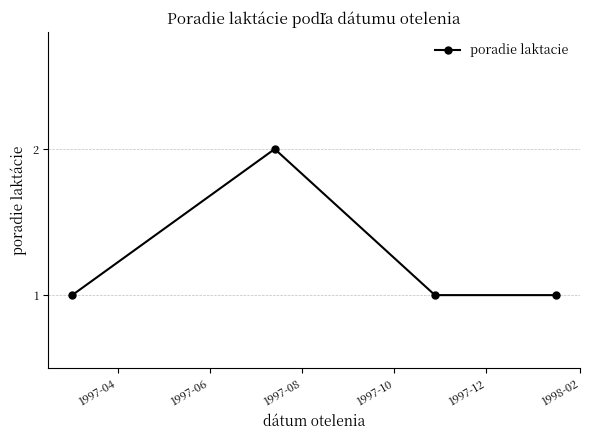

How many interior local peaks (higher than both neighbors) does the data have?

1